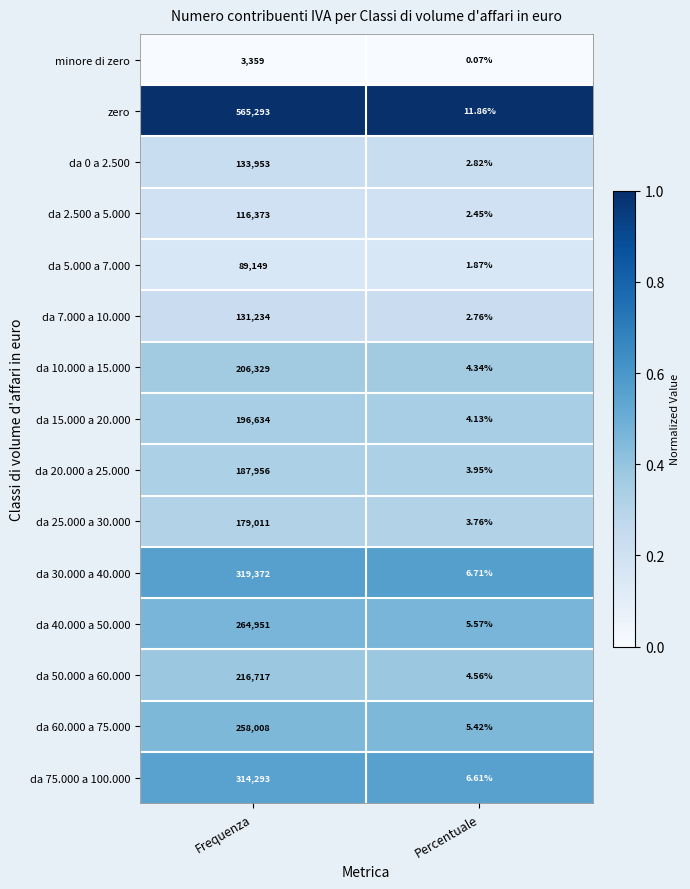

Which label corresponds to the largest value in the chart?

Frequenza